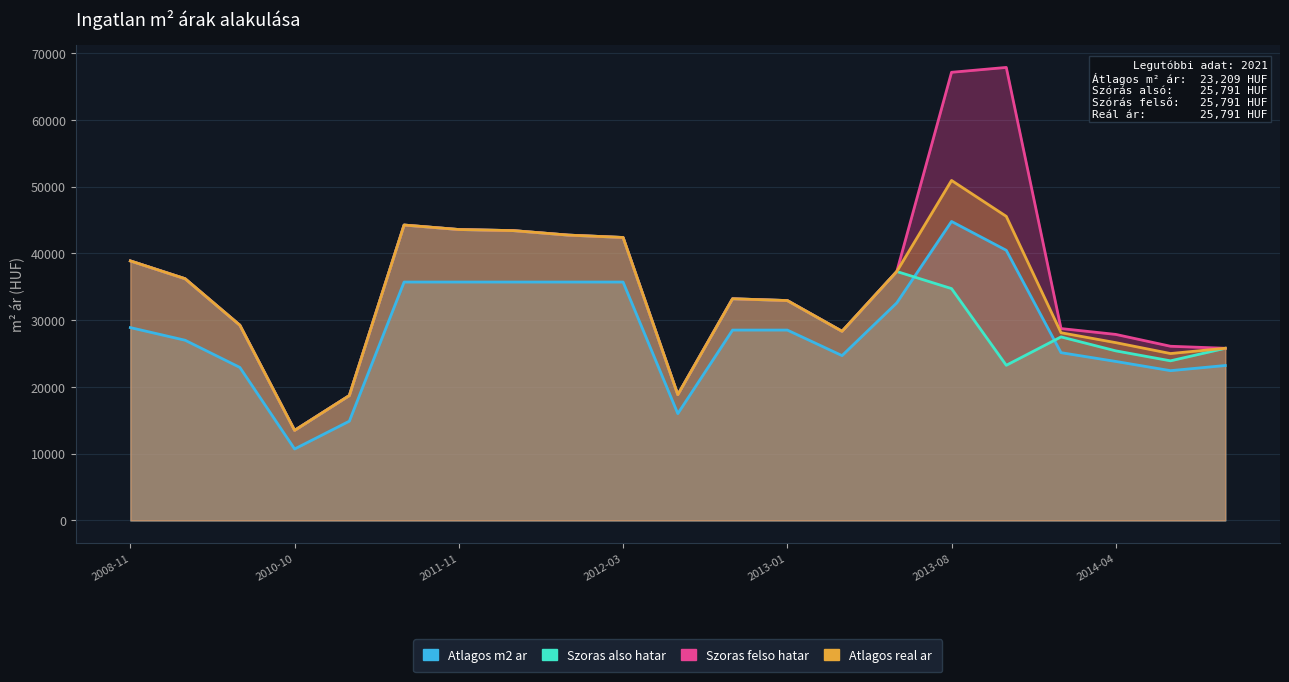

What is the lowest value of the Szoras felso hatar series?

13488